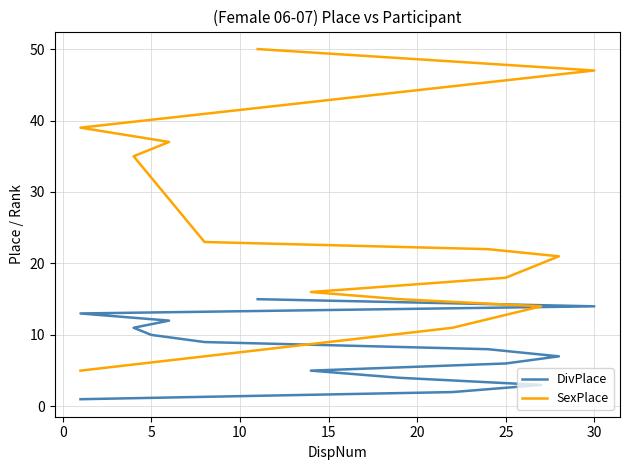

Rank the series by their average value, from highest to lowest.

SexPlace, DivPlace